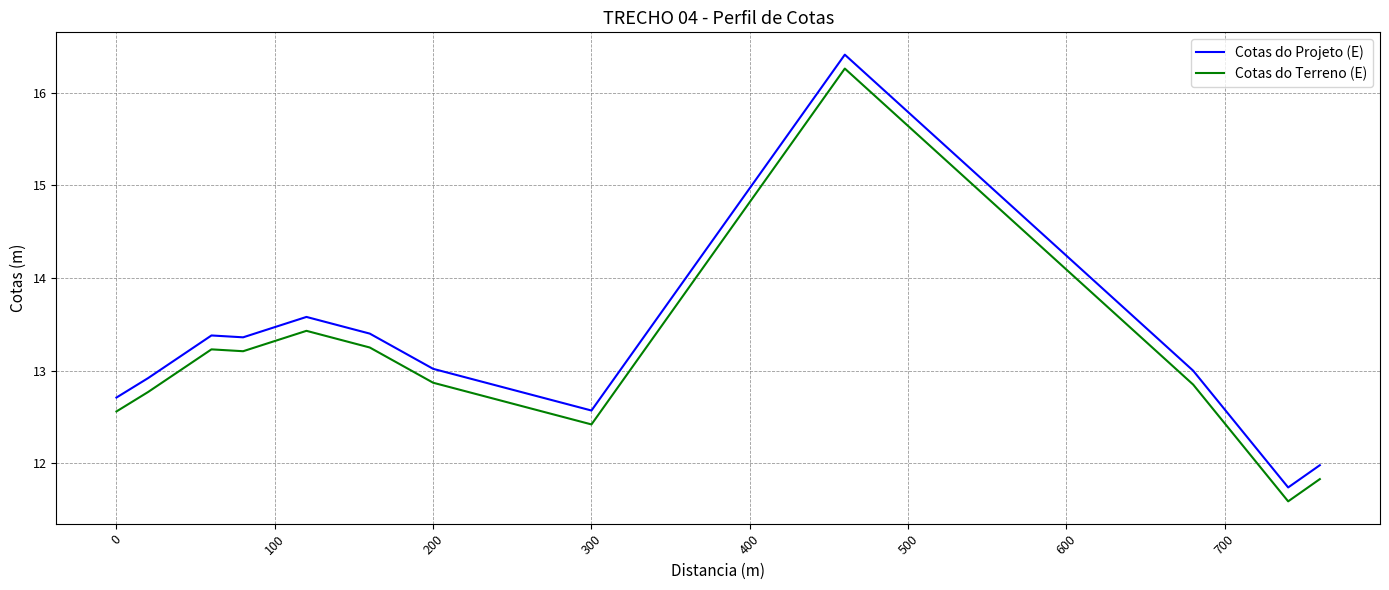

True or false: Cotas do Terreno (E) and Cotas do Projeto (E) intersect in this chart.

False